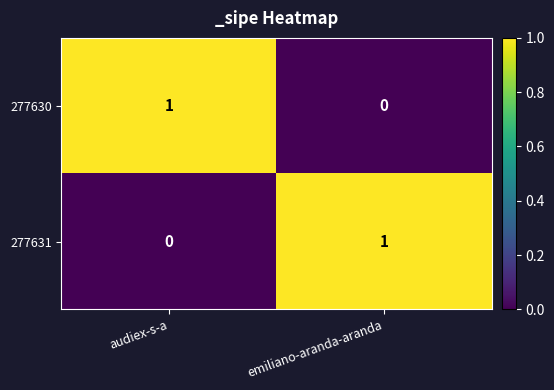

At audiex-s-a, list the series in order from smallest to largest.

277631, 277630